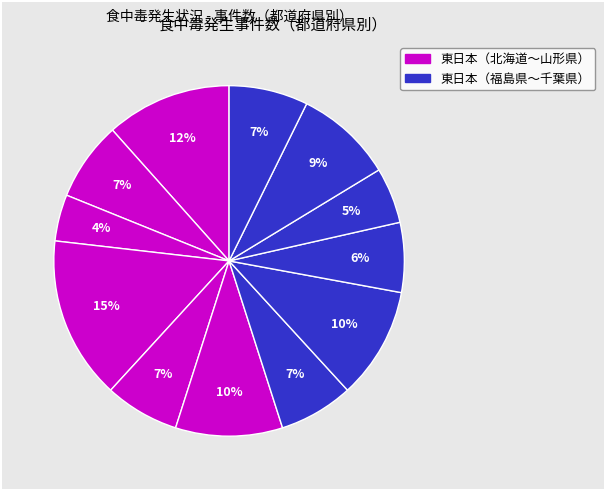

How many segments does this pie chart have?

12